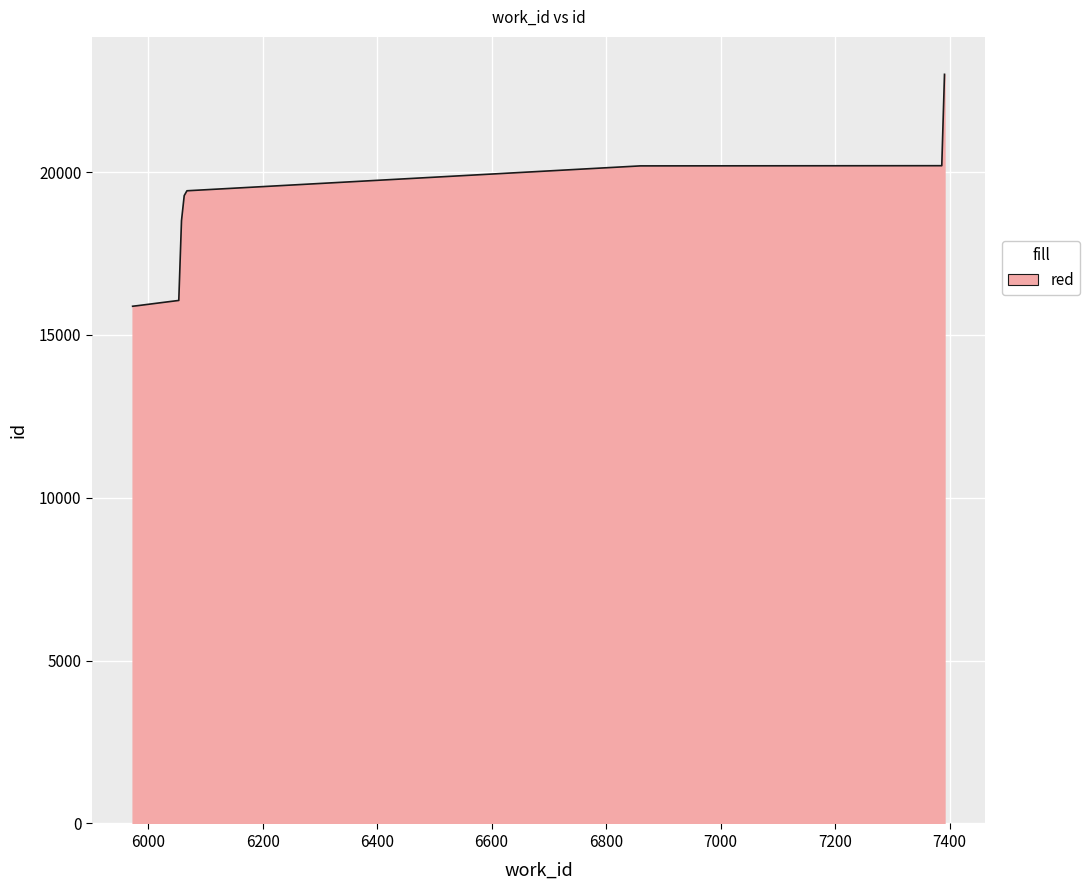

What is the maximum value shown in the chart?

23004.0